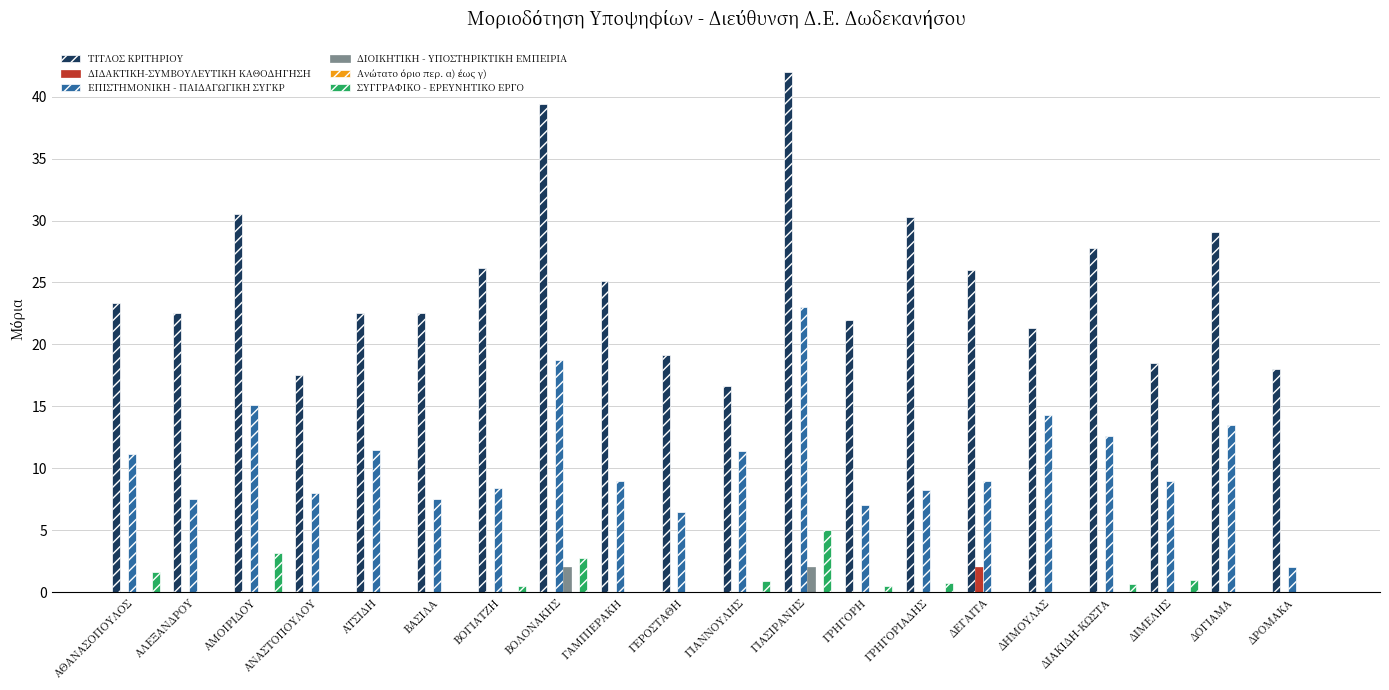

The ΕΠΙΣΤΗΜΟΝΙΚΗ - ΠΑΙΔΑΓΩΓΙΚΗ ΣΥΓΚΡ series shows 7.8 at ΑΜΟΙΡΙΔΟΥ. True or false?

False